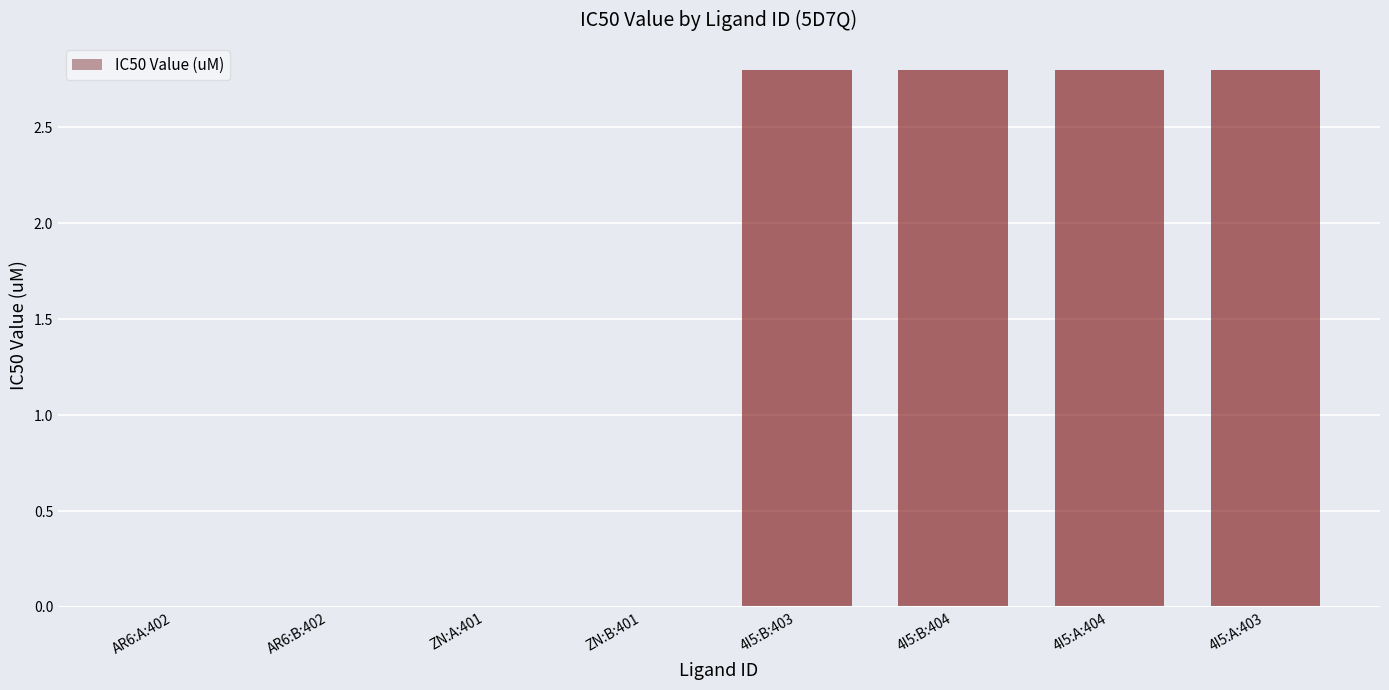

How many series are shown in this chart?

1